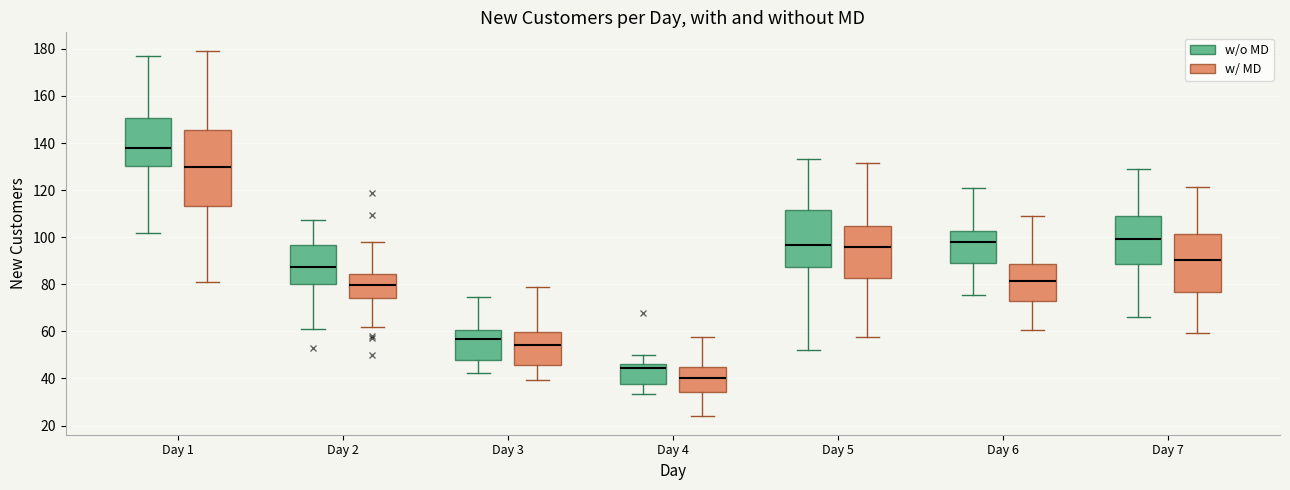

Which box is the tallest, from its lower edge to its upper edge?

Day 1 (w/ MD)